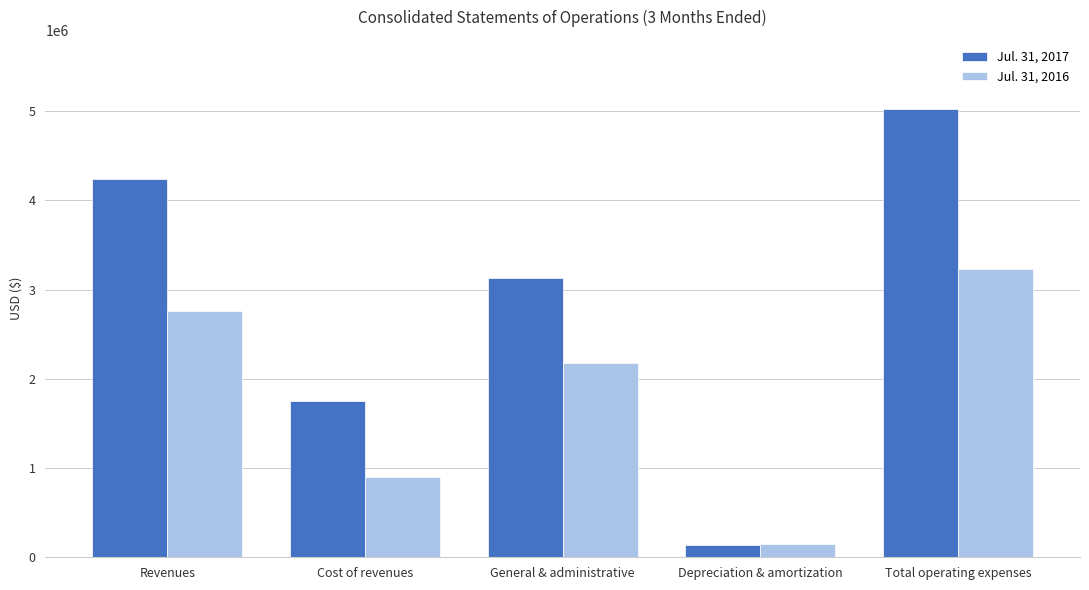

What is the minimum value shown in the chart?

138720